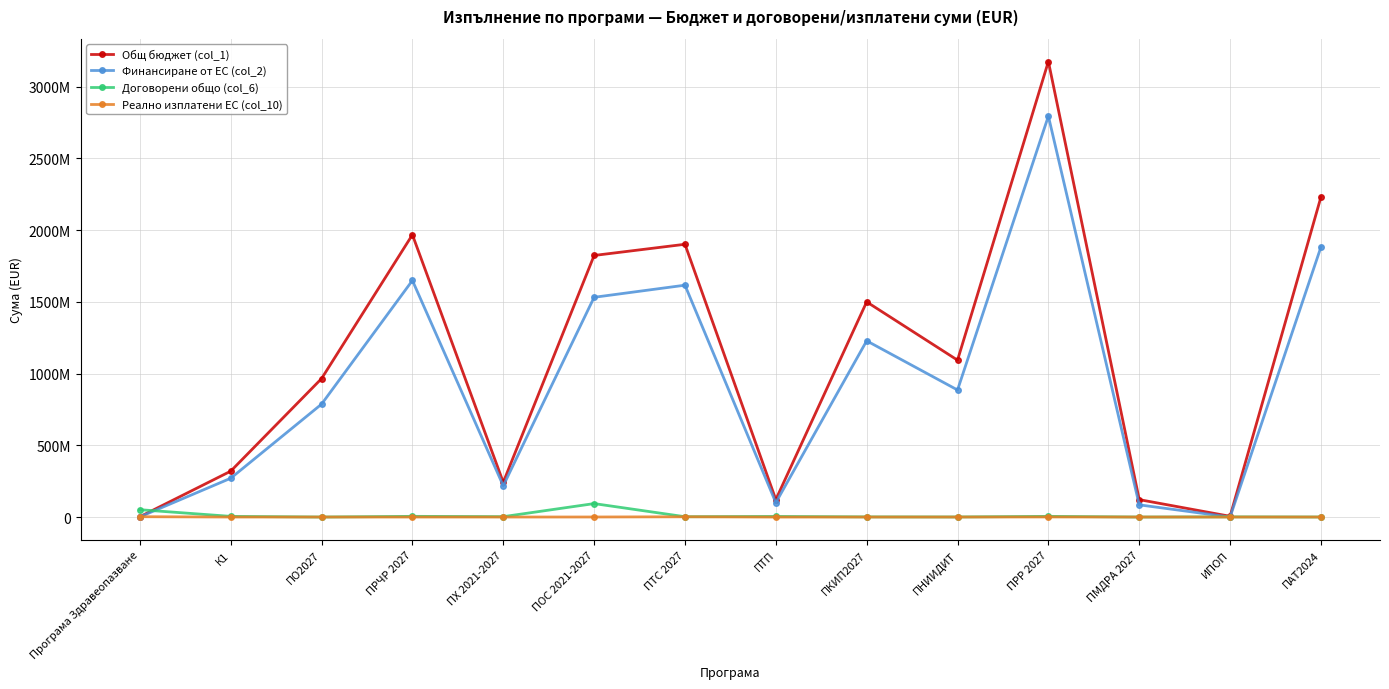

Does the chart display data point markers on the line(s)?

Yes